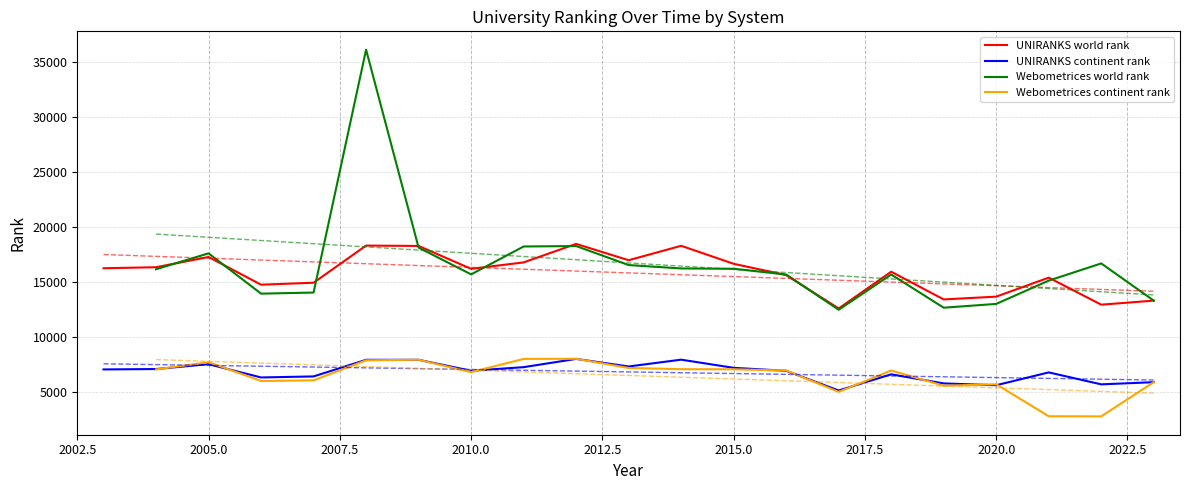

What is the minimum value for UNIRANKS continent rank?

5162